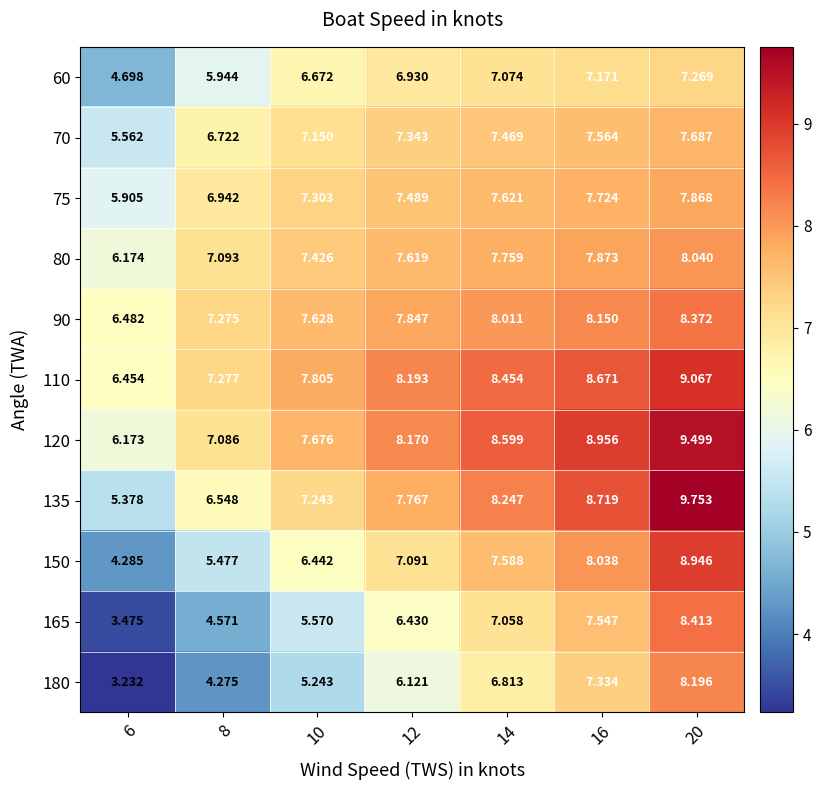

List the series in order of their peak value, lowest first.

60, 70, 75, 80, 180, 90, 165, 150, 110, 120, 135